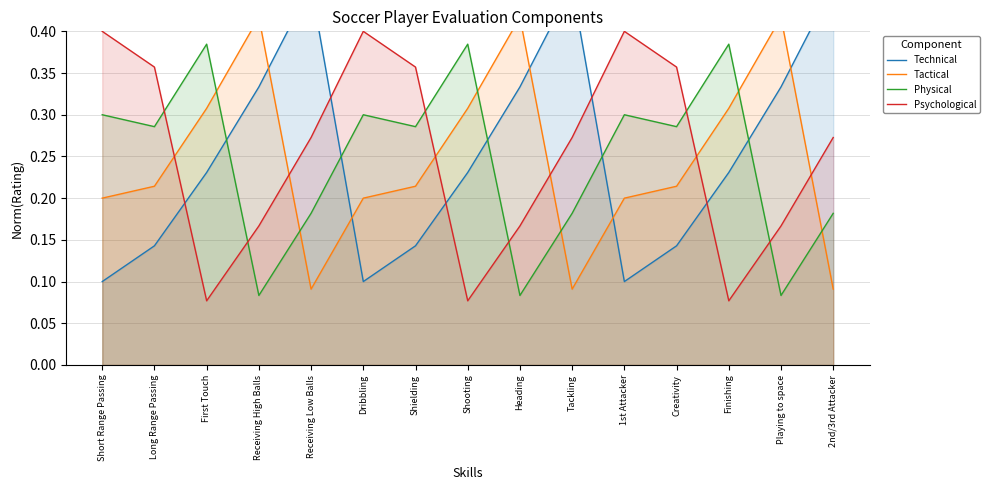

What is the minimum value shown in the chart?

0.1